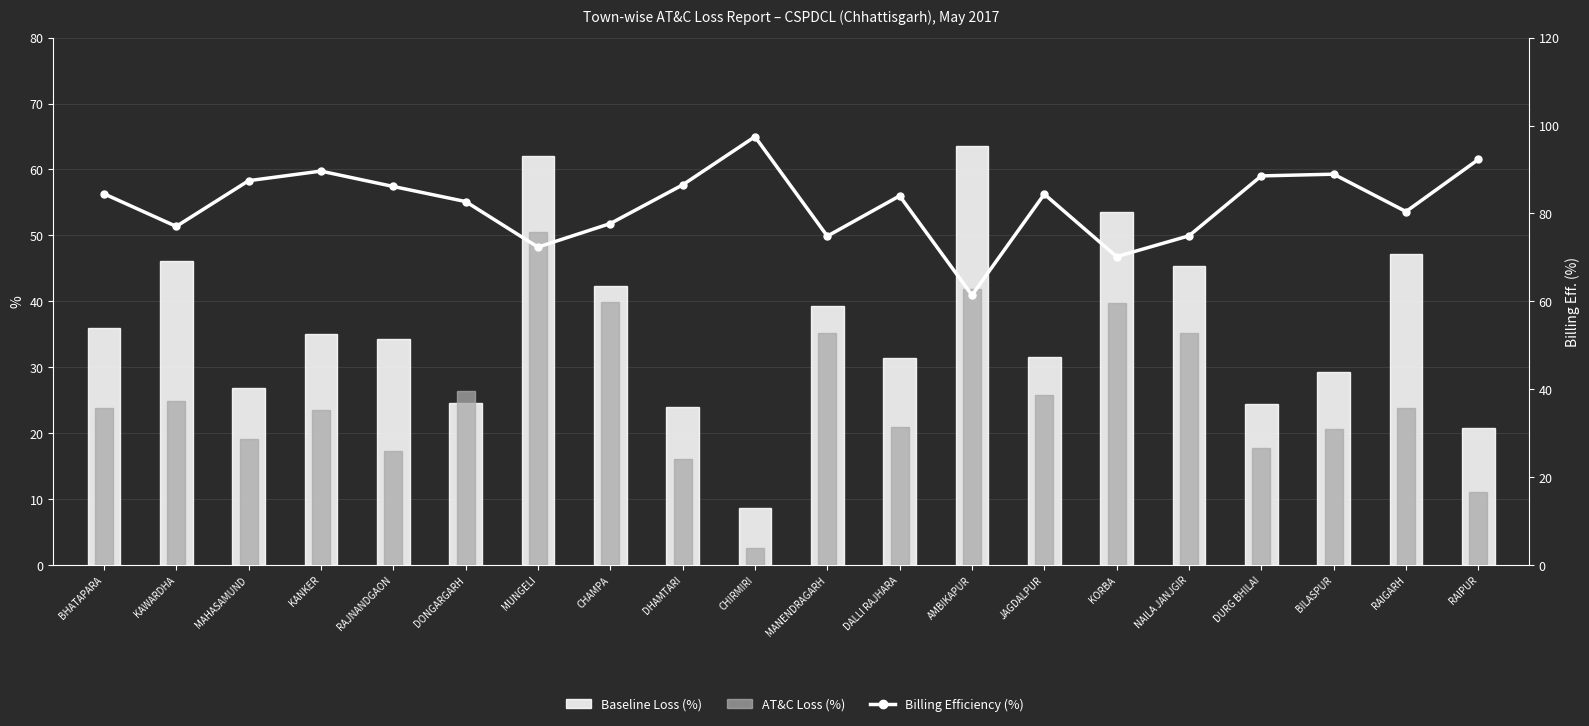

What is the sum of the Billing Efficiency (%) values at CHIRMIRI and DURG BHILAI?

186.0